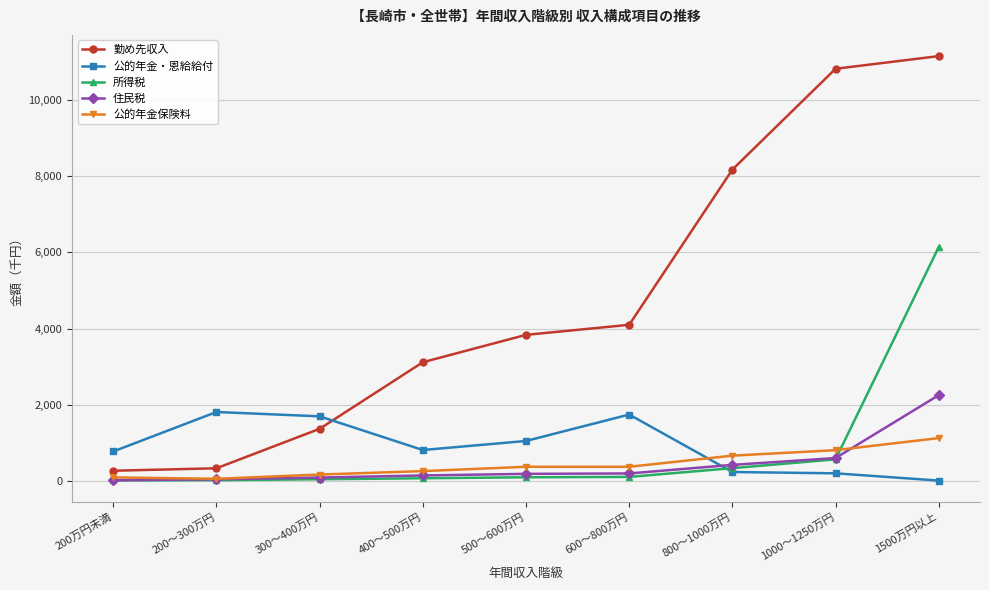

The 公的年金保険料 series shows 656 at 800～1000万円. True or false?

True